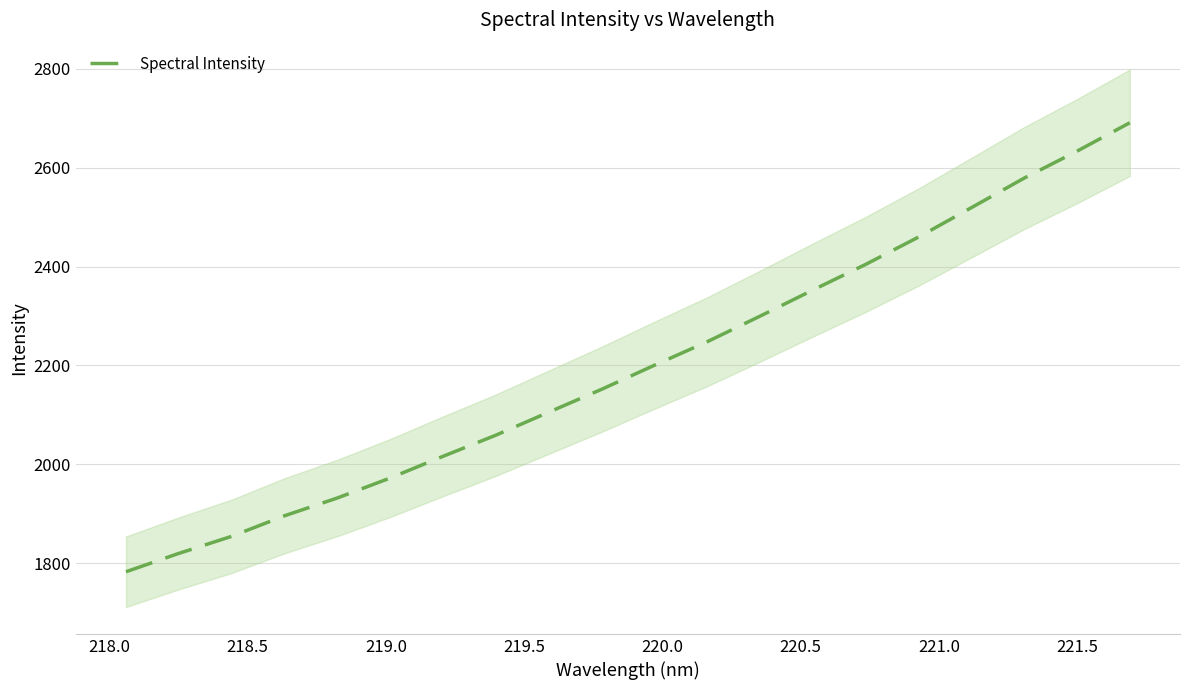

What is the lowest value of the Spectral Intensity series?

1782.7